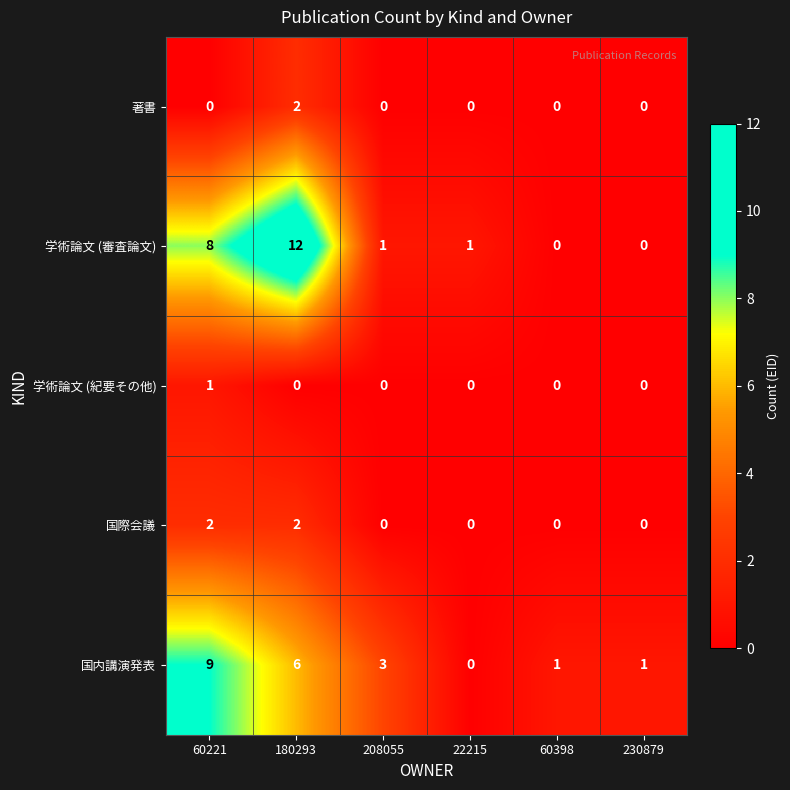

What is the sum of all 学術論文 (審査論文) values?

22